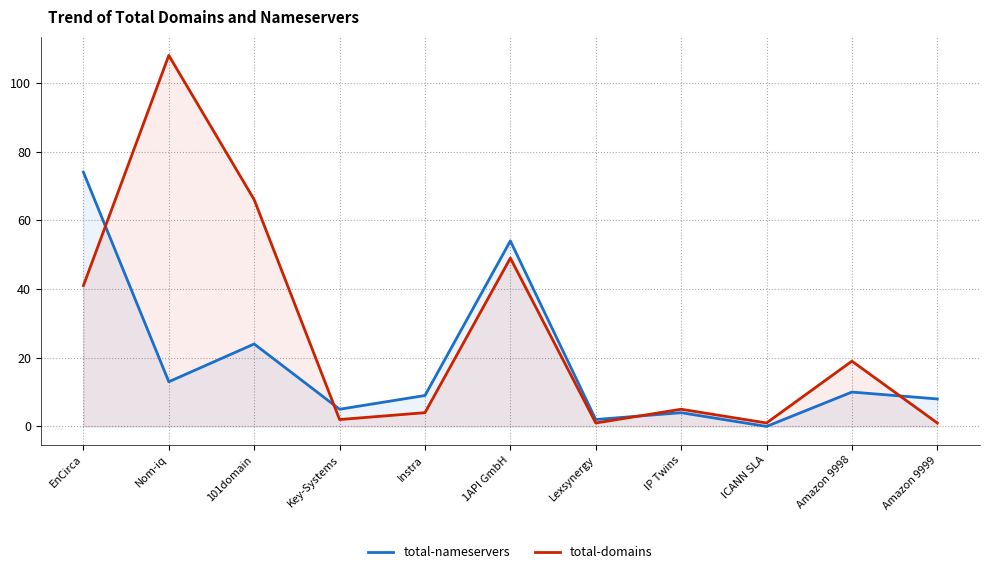

Does the chart have visible grid lines?

Yes